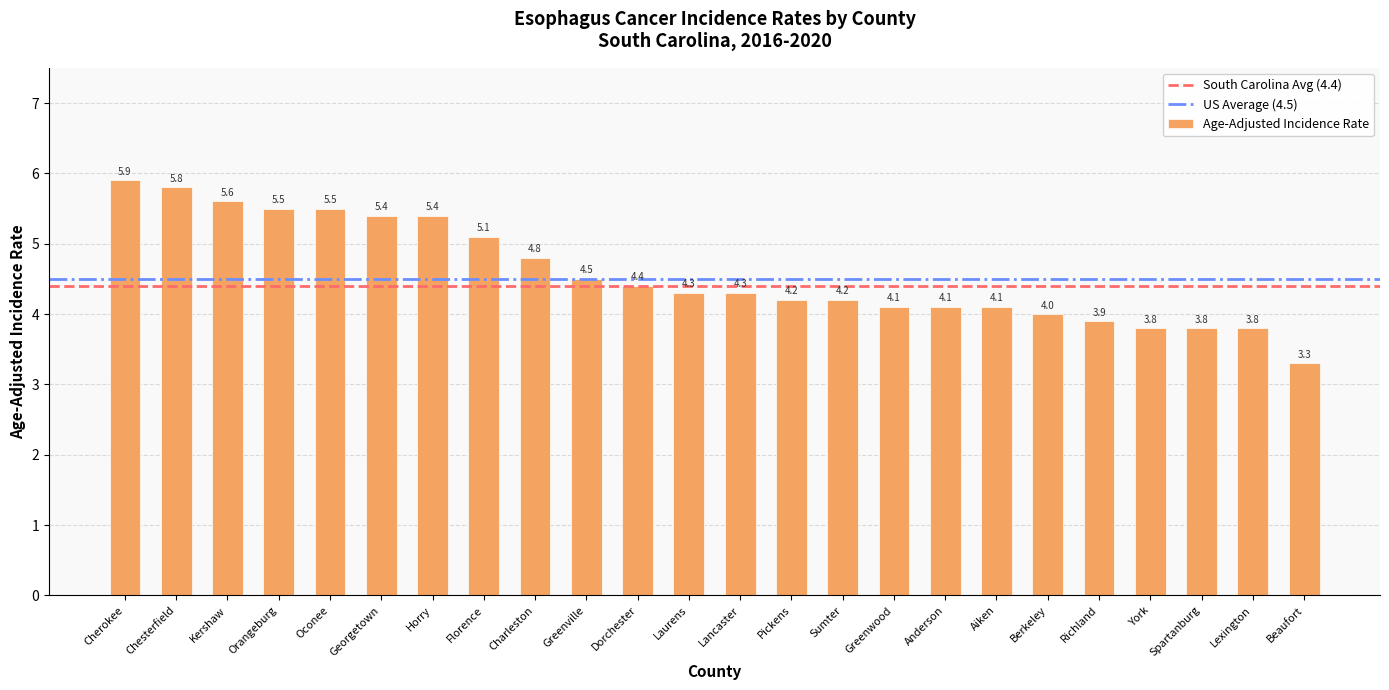

At which category does the chart reach its peak across all series?

Cherokee